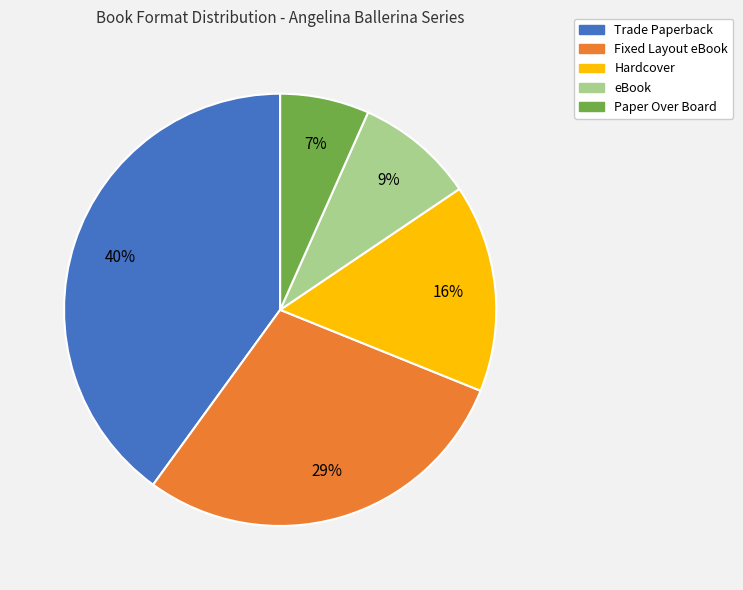

What percentage is the Hardcover slice, to the nearest percent?

16%